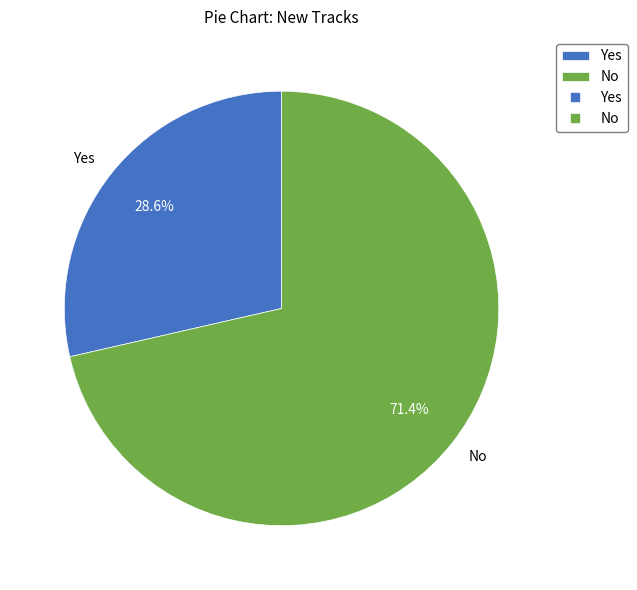

Approximately how many times larger is the value at Yes compared to No?

0.4